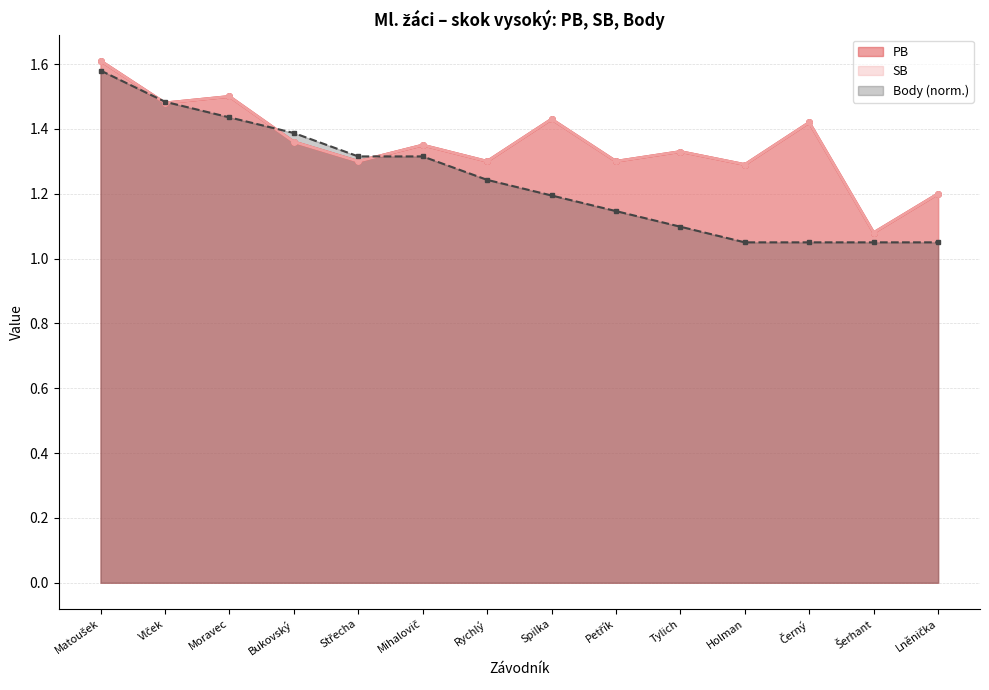

What is the difference between the highest and lowest values at Petřík?

0.2